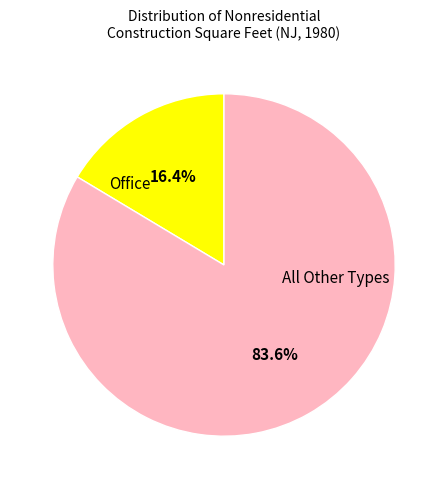

Is there a majority slice in this chart?

Yes